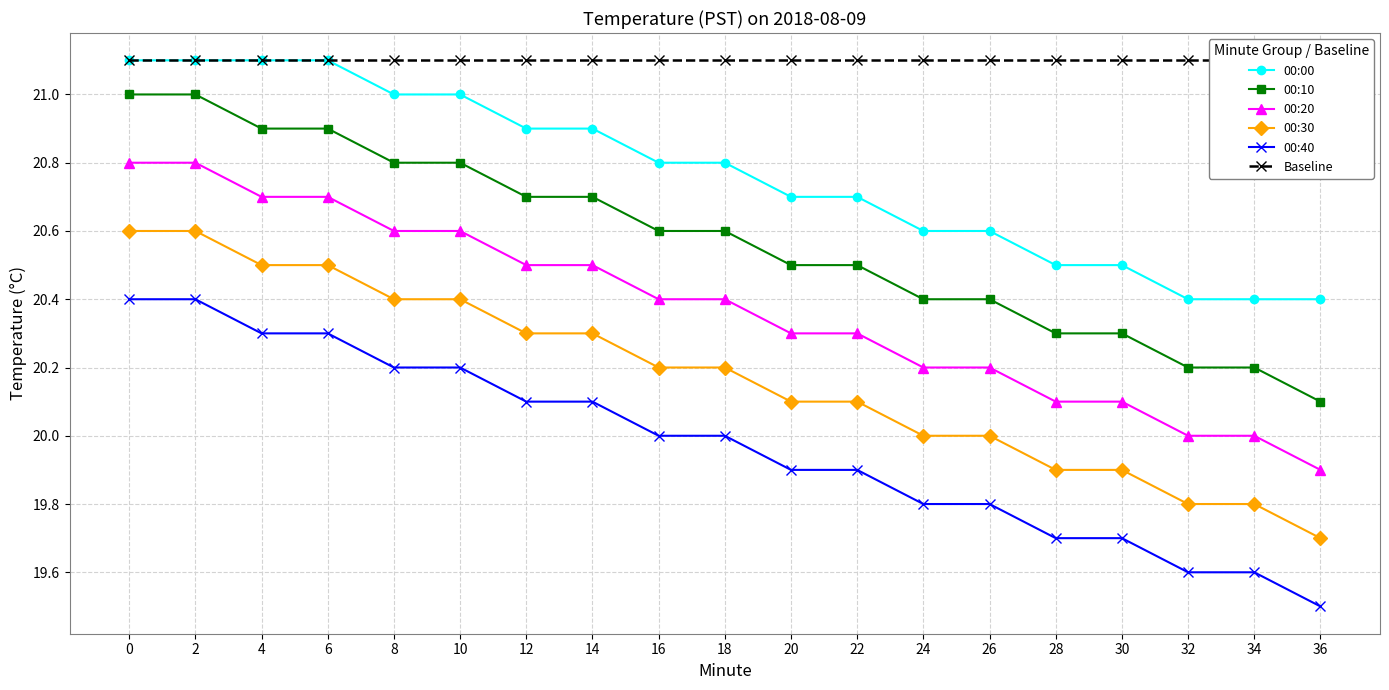

Rank the categories by 00:10 value from highest to lowest.

0, 2, 4, 6, 8, 10, 12, 14, 16, 18, 20, 22, 24, 26, 28, 30, 32, 34, 36